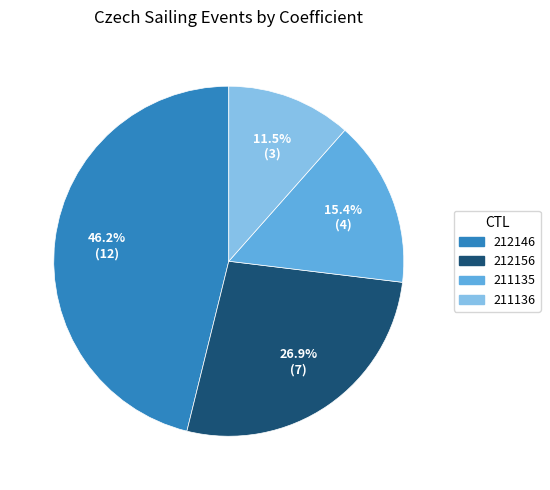

Between 211135 and 212156, which is larger?

212156